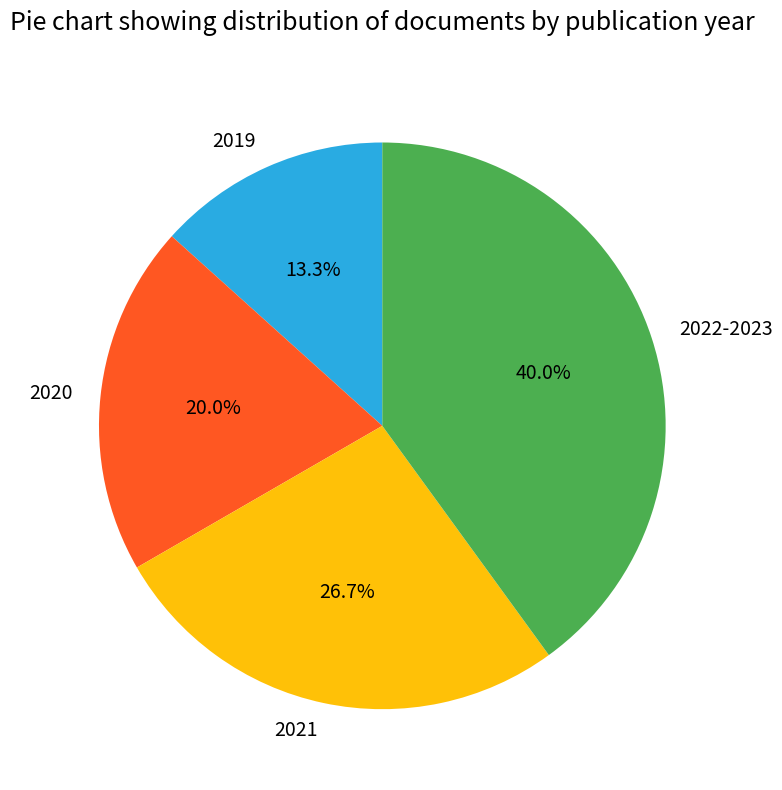

To the nearest percent, what is the difference between the 2019 and 2020 slice percentages?

7%